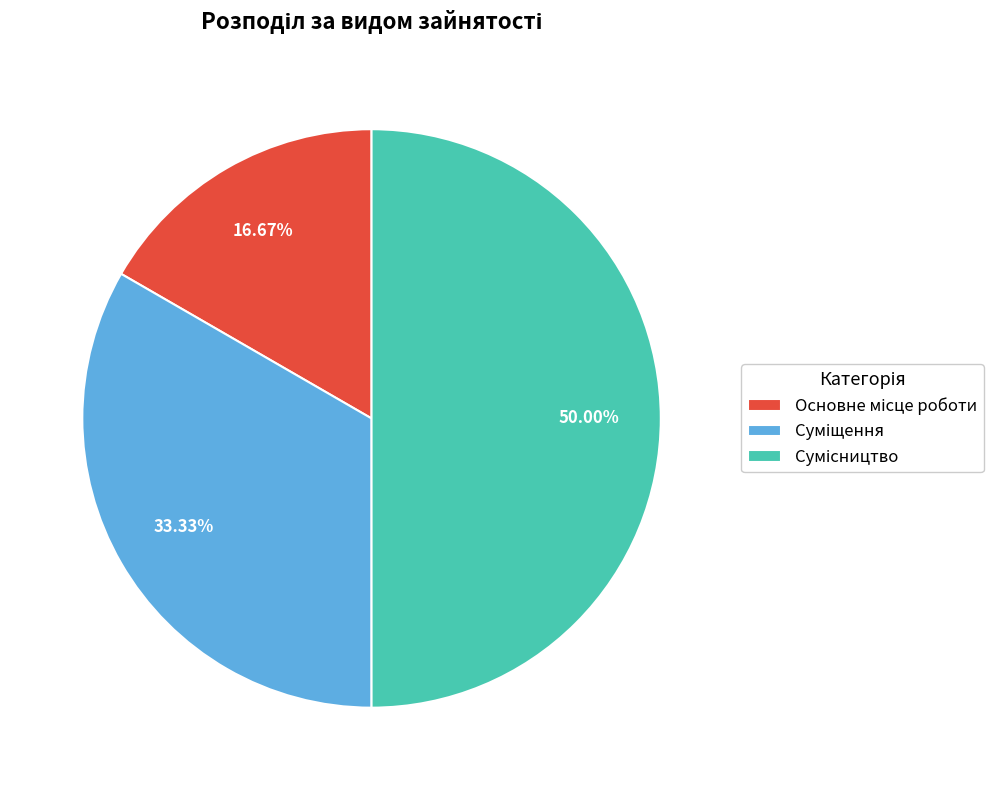

Is it true that Сумісництво is 50% of the pie?

True